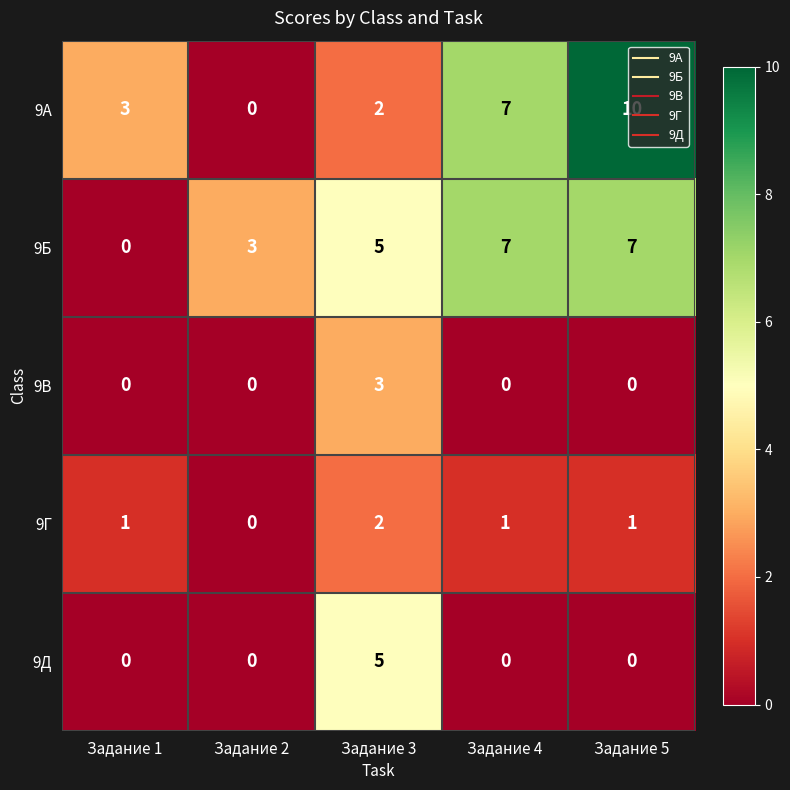

Rank the series by their maximum value, from lowest to highest.

9Г, 9В, 9Д, 9Б, 9А